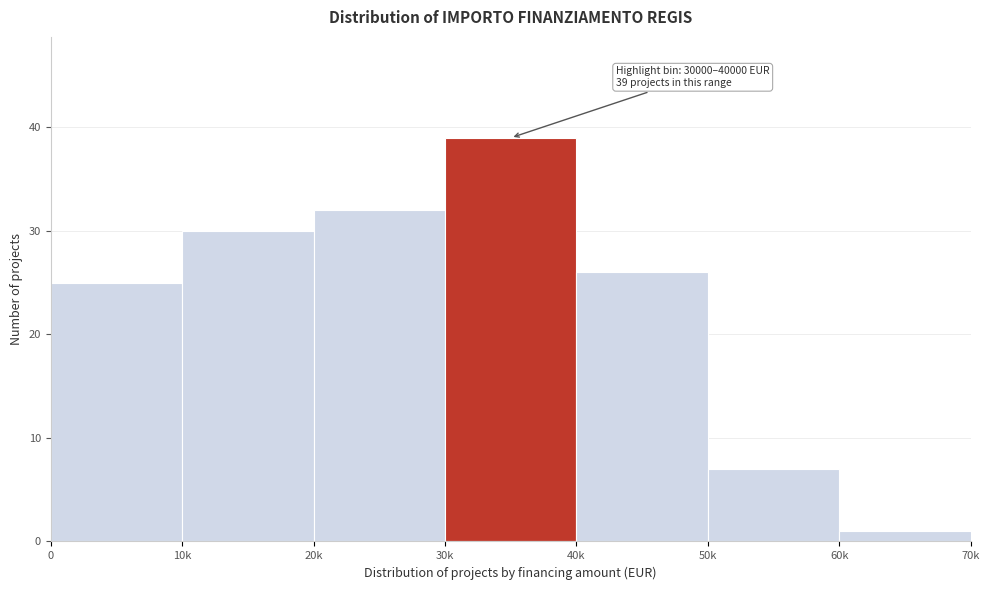

Reading right to left, transcribe all the data shown in this chart.

60k=1	50k=7	40k=26	30k=39	20k=32	10k=30	0=25